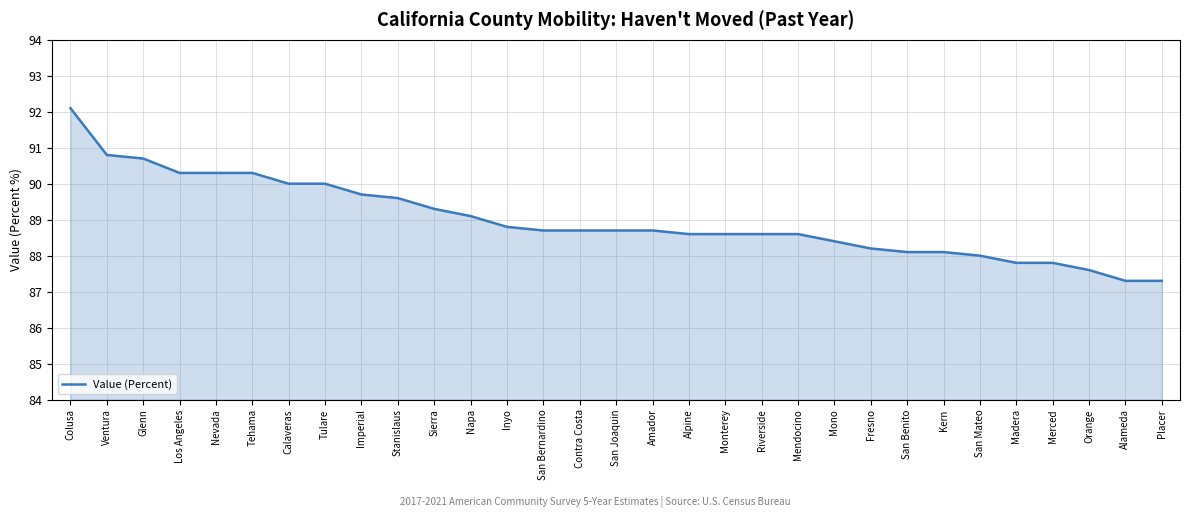

Approximately how many times larger is the value at Nevada compared to Calaveras?

1.0